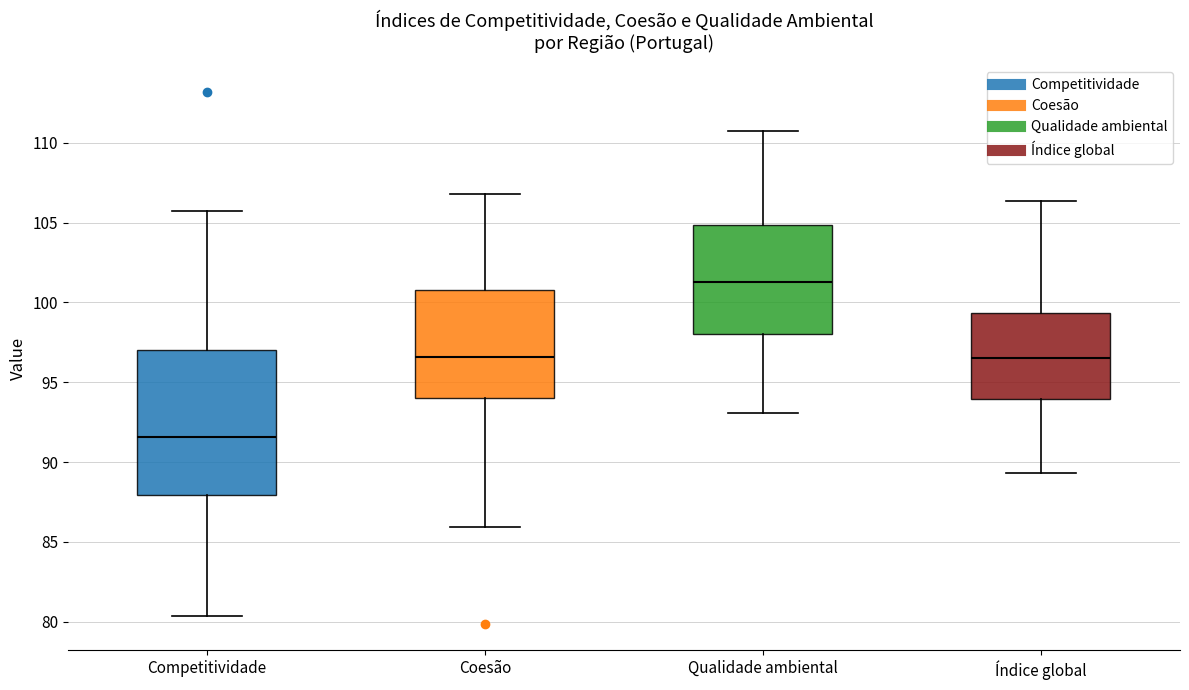

Reading left to right, transcribe this box plot: for each box, give where its median line is, the range the box spans, and where its two whiskers end, as read against the y-axis. The values are not printed on the chart, so give them approximately, as read against the axis.

Competitividade: median 91.5, box 88.0 to 97.0, whiskers 80.5 to 106.0
Coesão: median 96.5, box 94.0 to 101.0, whiskers 86.0 to 107.0
Qualidade ambiental: median 101.5, box 98.0 to 105.0, whiskers 93.0 to 110.5
Índice global: median 96.5, box 94.0 to 99.5, whiskers 89.5 to 106.5